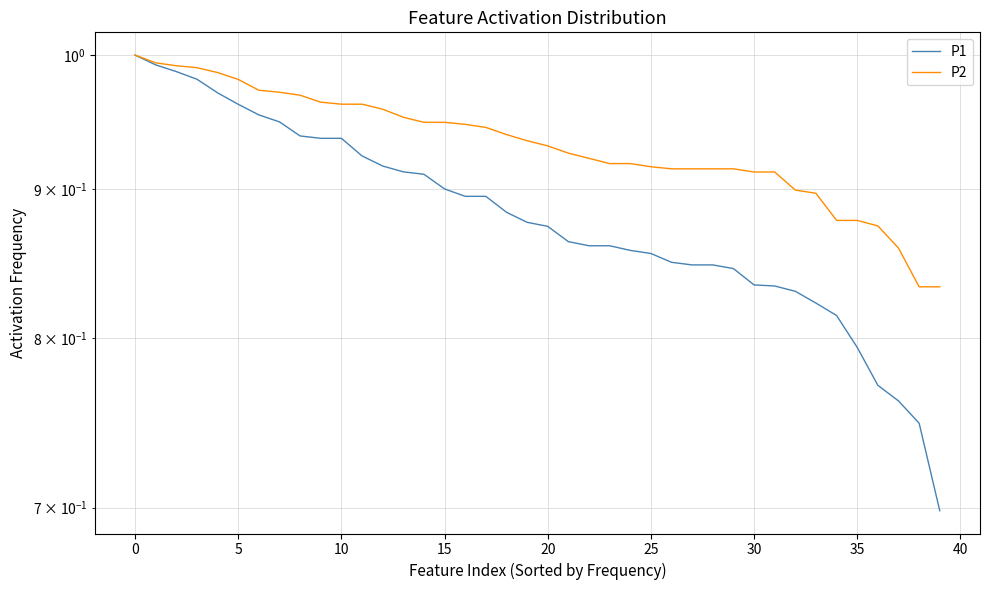

What is the sum of the P1 values at 20 and 29?

1.7